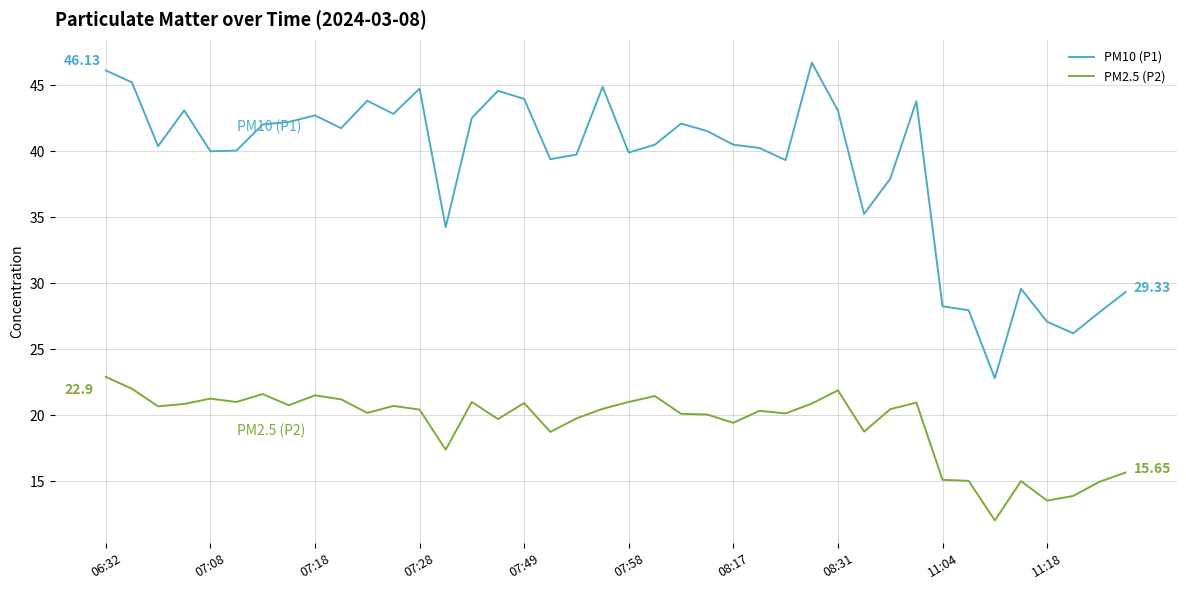

True or false: PM10 (P1) and PM2.5 (P2) cross at least once.

False